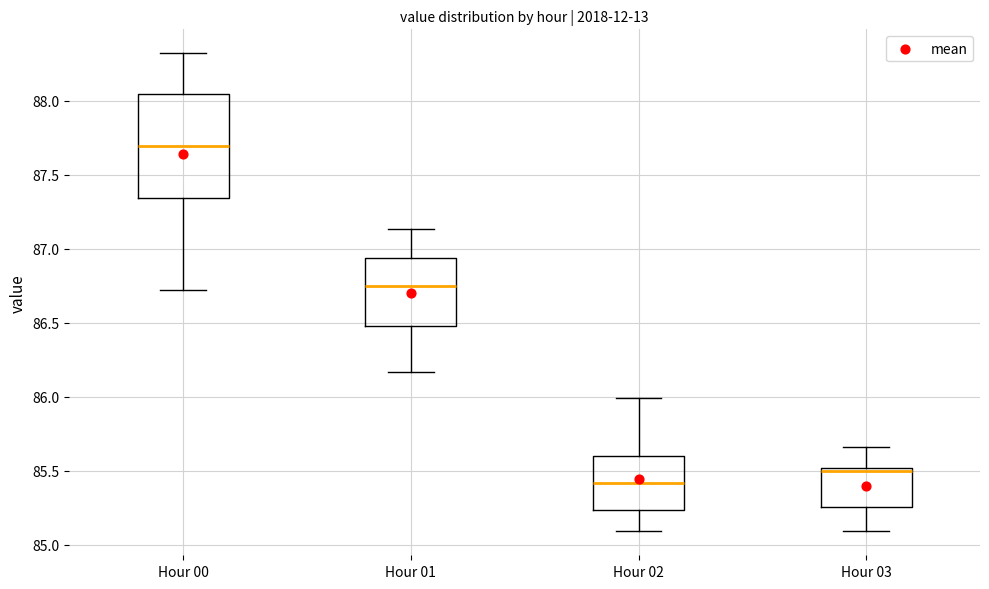

Which box has the highest median line?

Hour 00